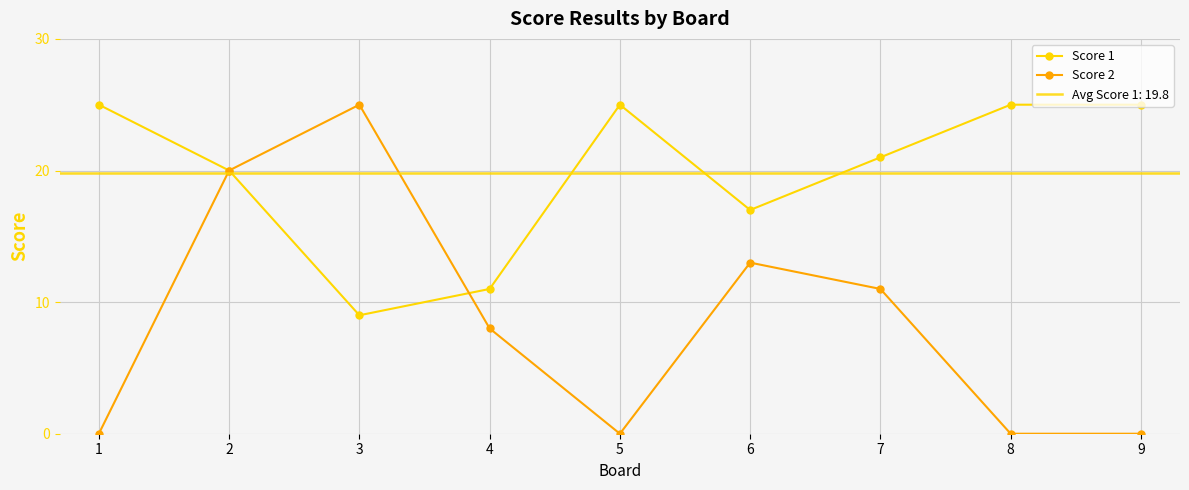

What is the difference between the highest and lowest values at 7?

10